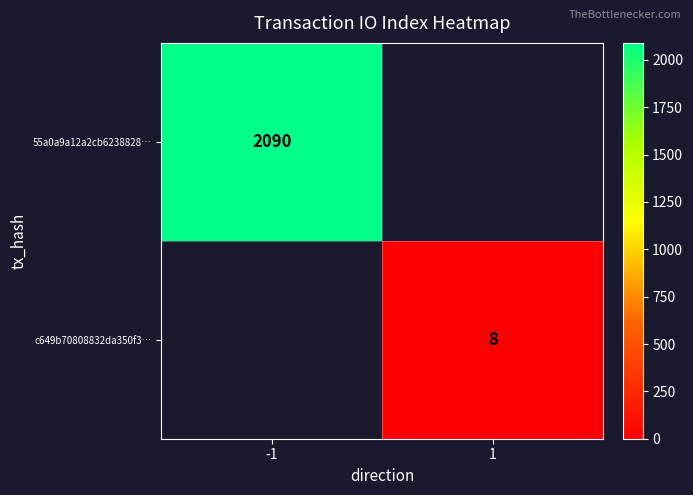

The value of 55a0a9a12a2cb6238828… at -1 is 2090. True or false?

True